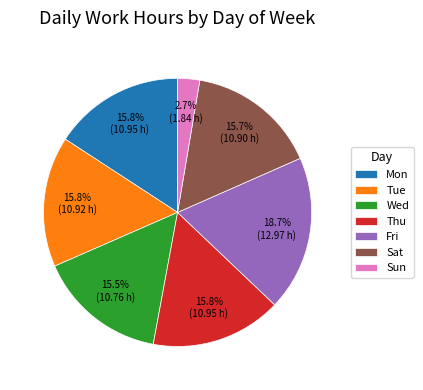

Approximately how many times larger is the value at Sat compared to Wed?

1.0